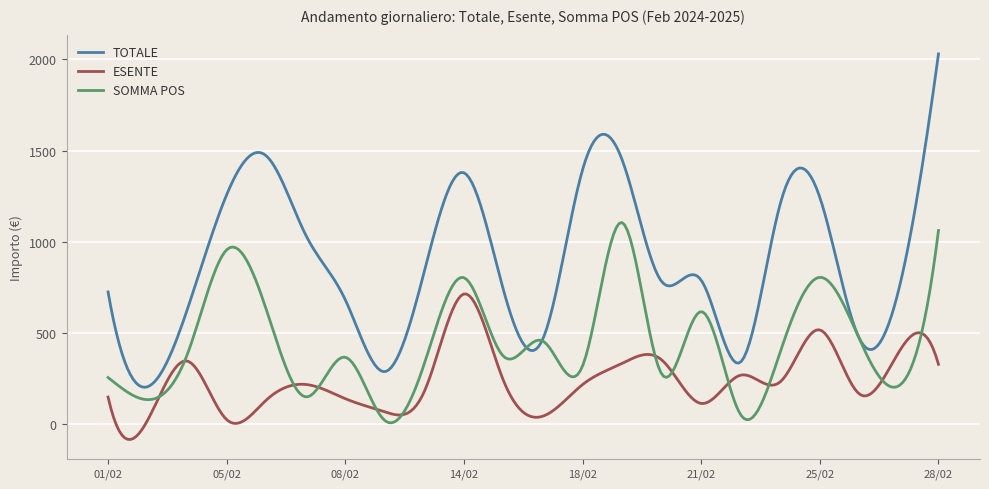

Which series has the largest total across all categories?

TOTALE